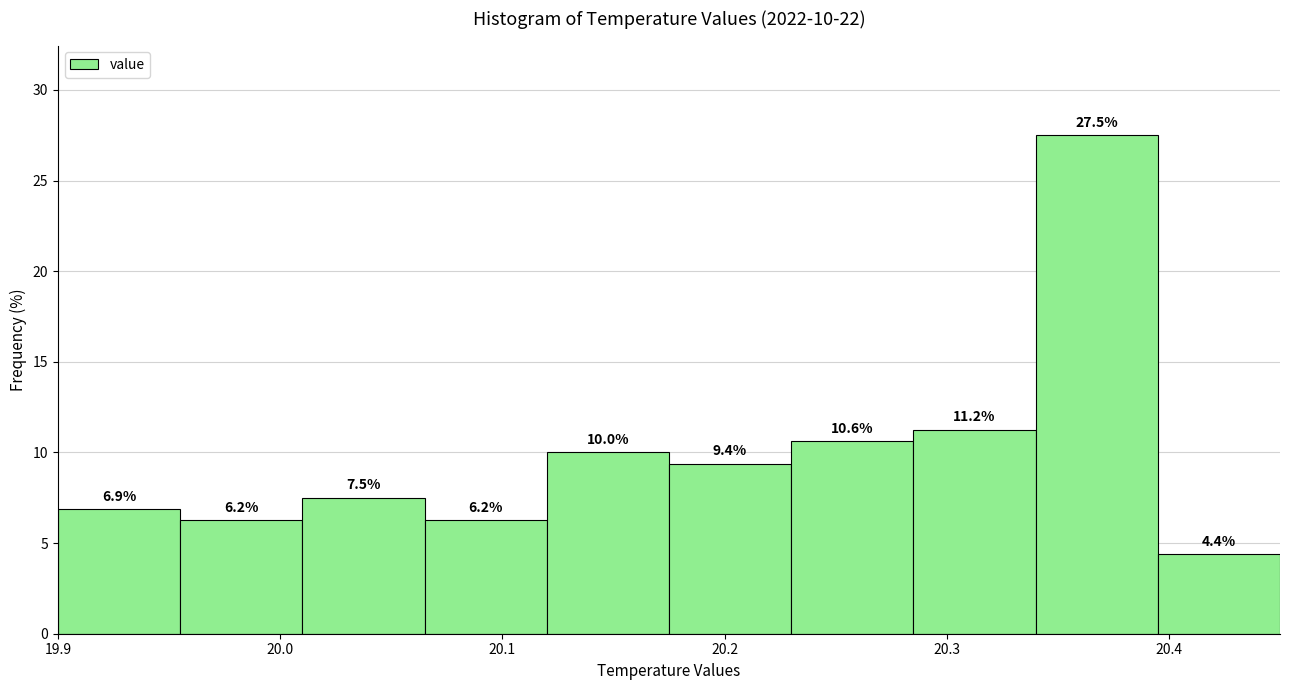

Over which range of the x-axis is the bar tallest?

20.340 to 20.395